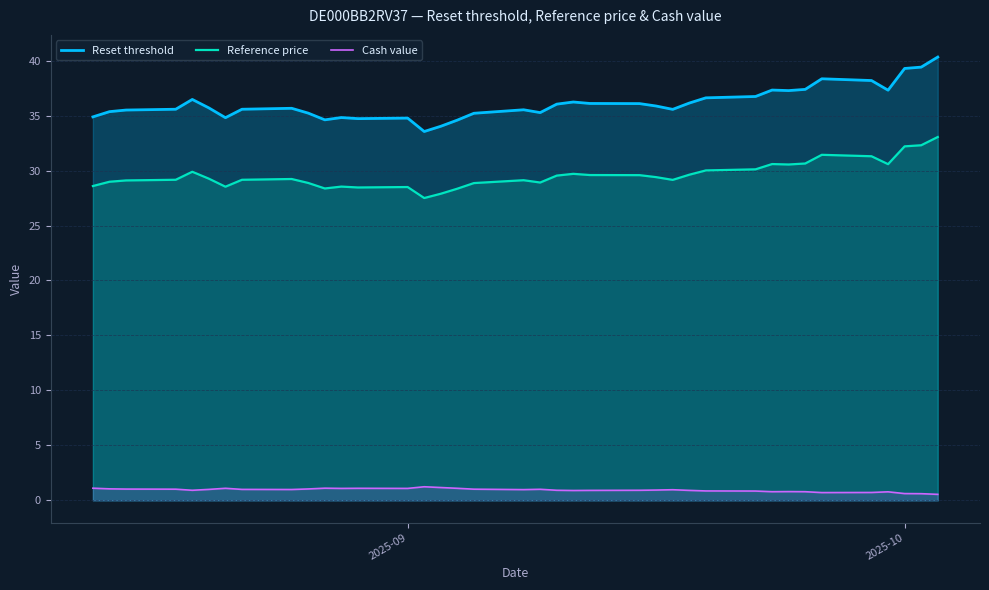

What are all the series names shown in the legend?

Reset threshold, Reference price, Cash value